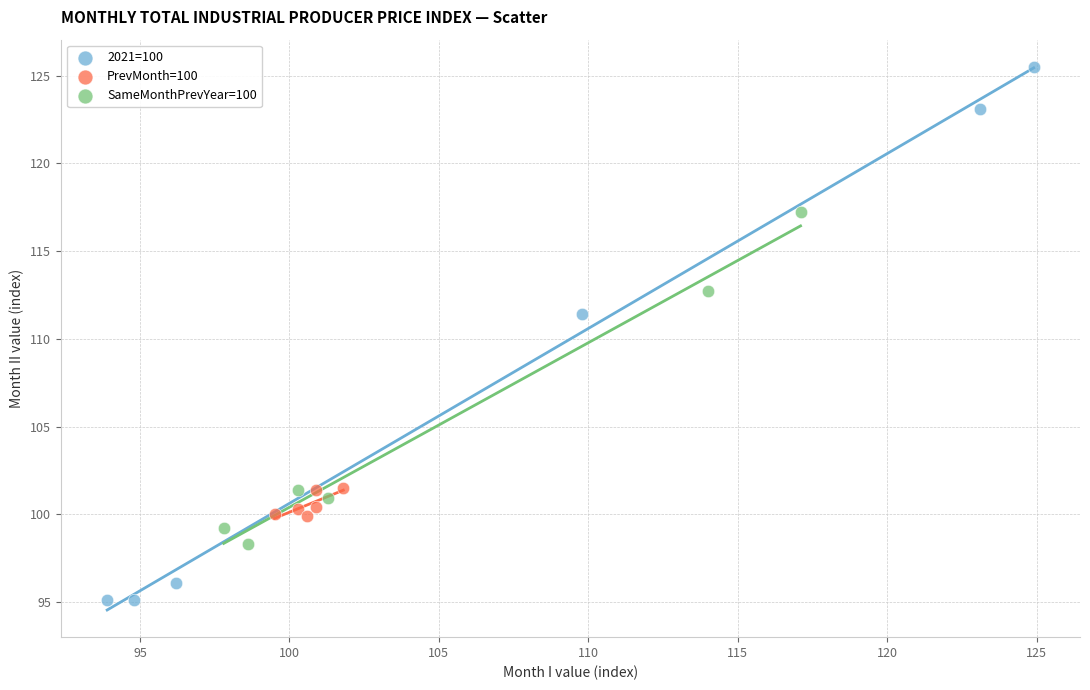

Which series contains the highest Y value?

2021=100